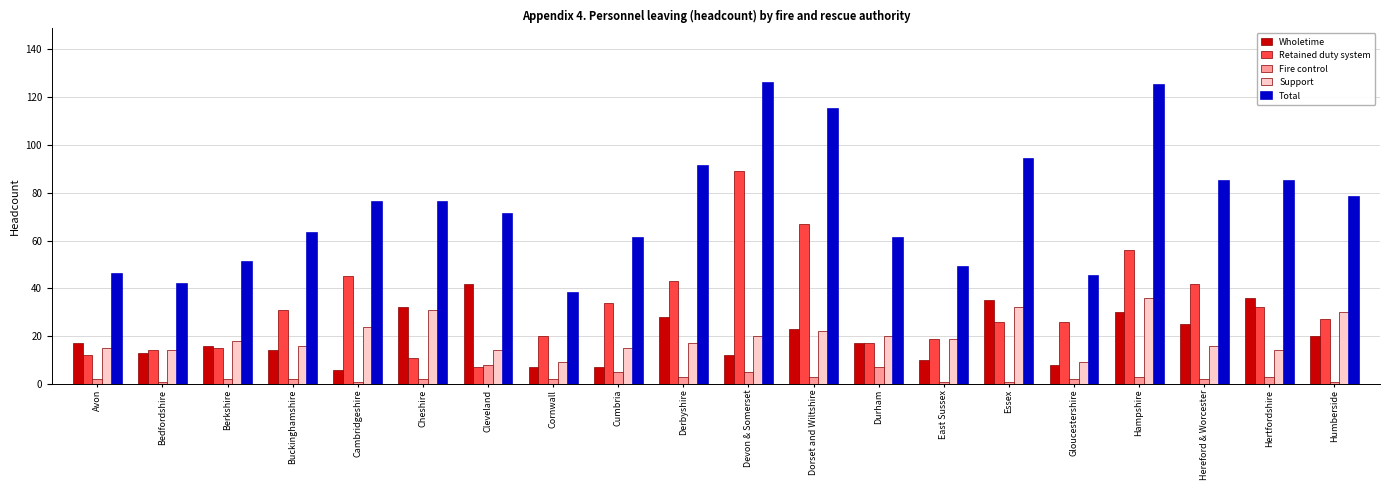

Is the value of Fire control at Hampshire greater than the value of Total at Dorset and Wiltshire?

No